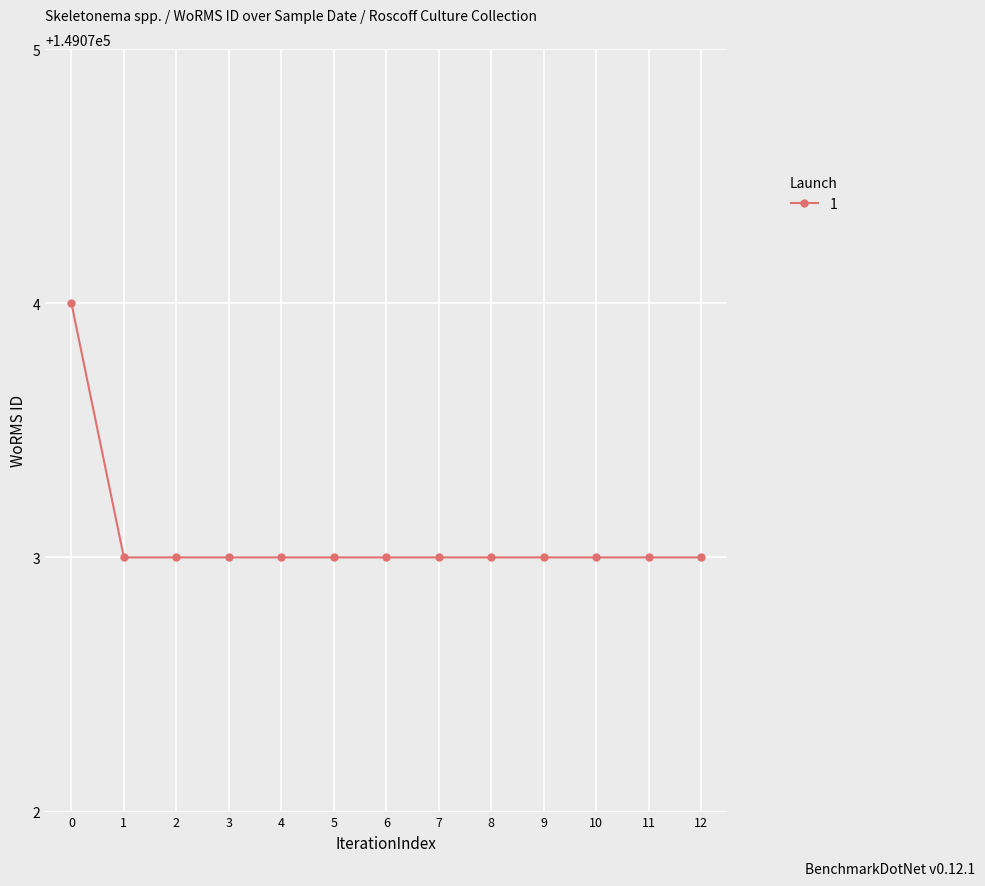

What is the sum of all values?

1937950